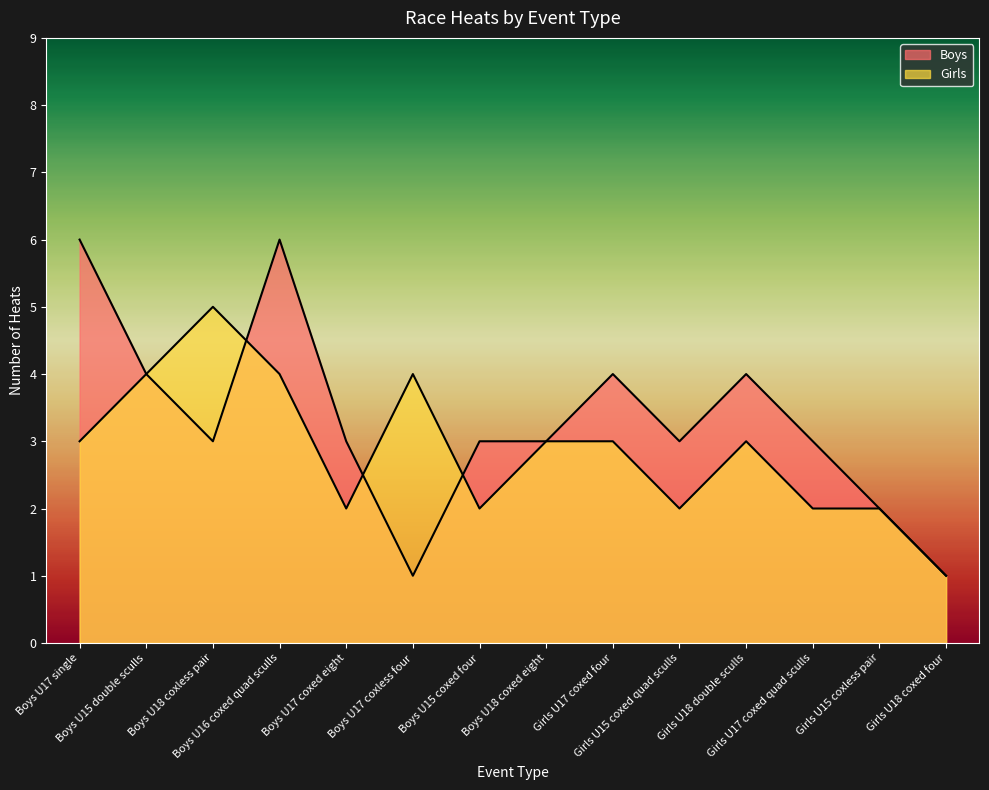

What is the minimum value shown in the chart?

1